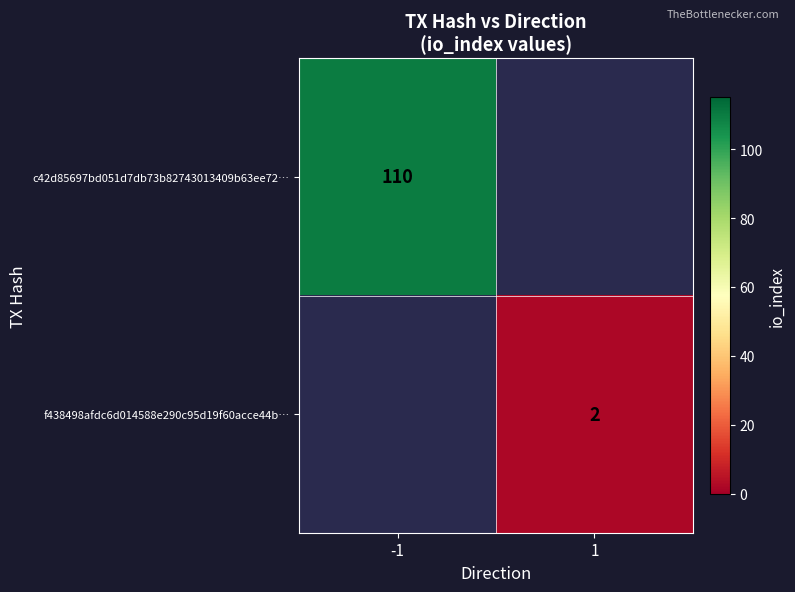

True or false: f438498afdc6d014588e290c95d19f60acce44b… has a value of 2 at 1.

True